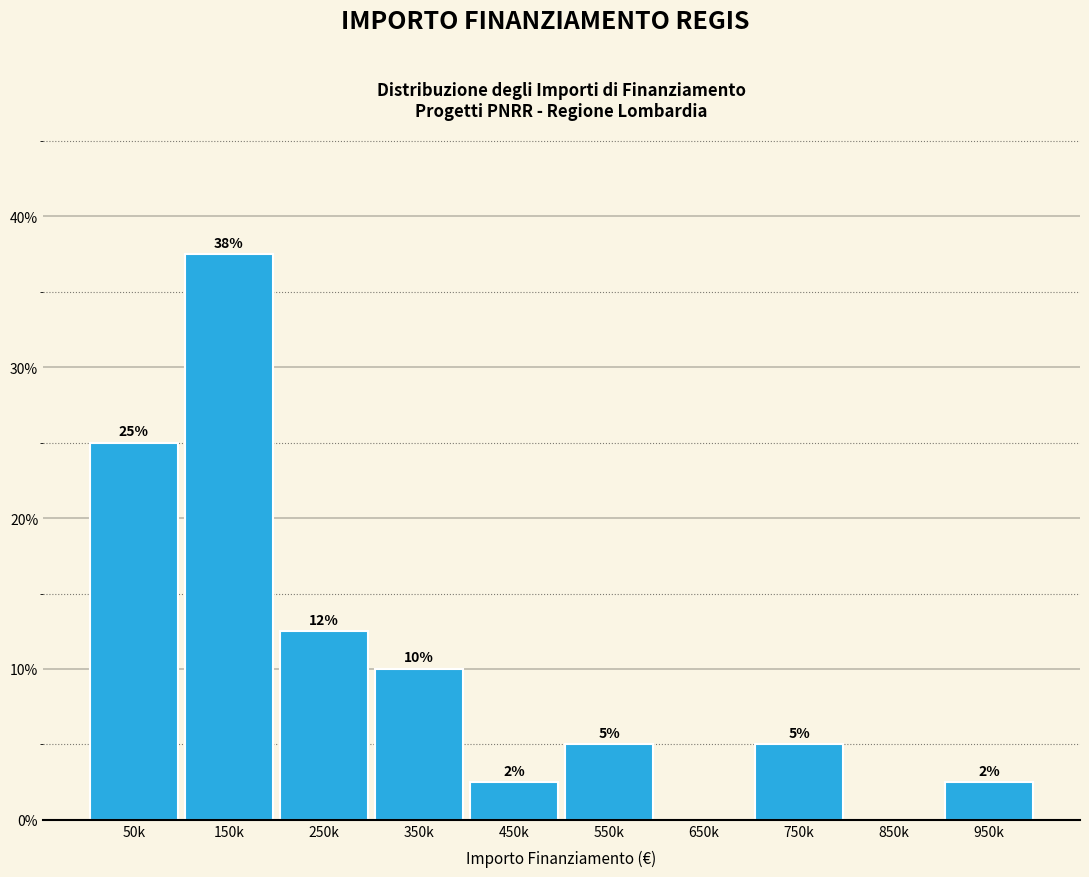

At which label does the data first exceed 5?

50k